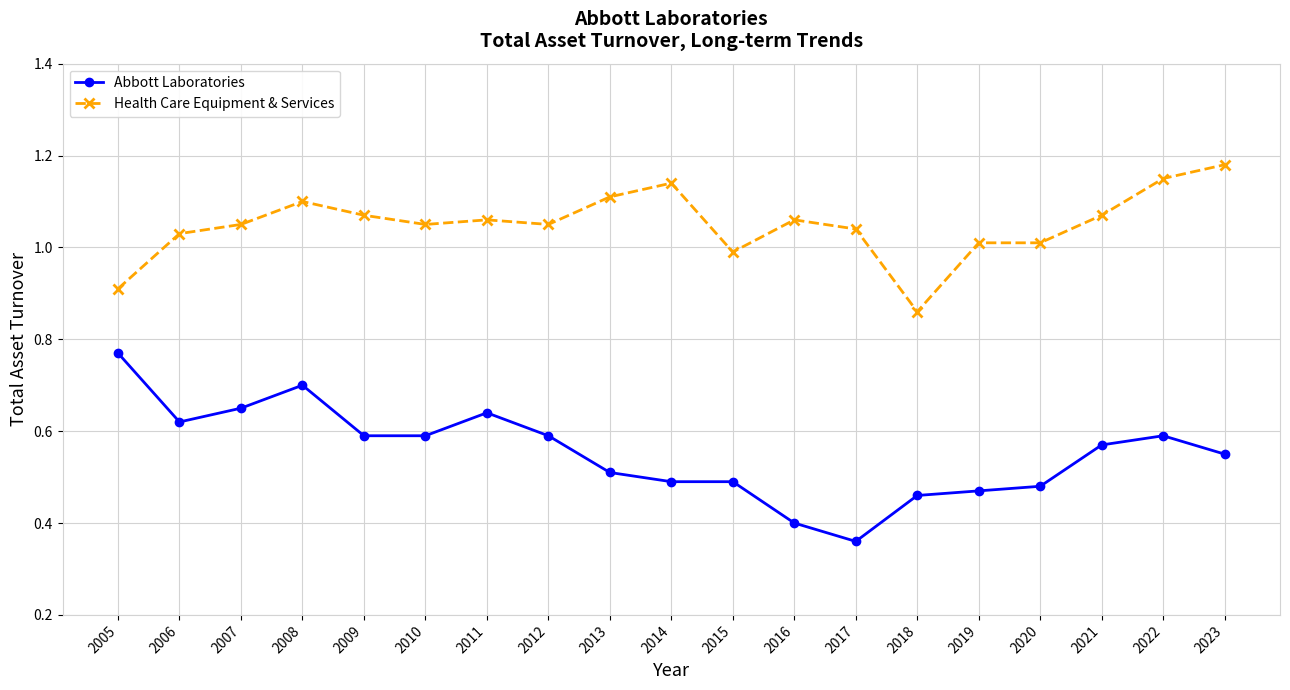

True or false: Abbott Laboratories and Health Care Equipment & Services intersect in this chart.

False